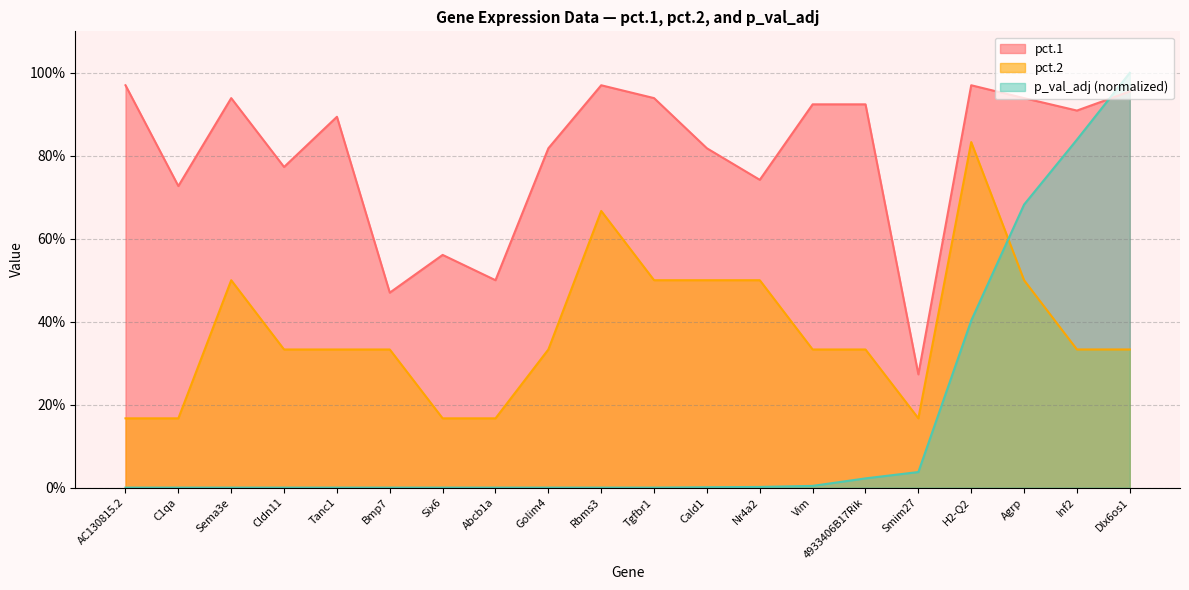

What is the difference between the pct.1 values at Abcb1a and Nr4a2?

0.2